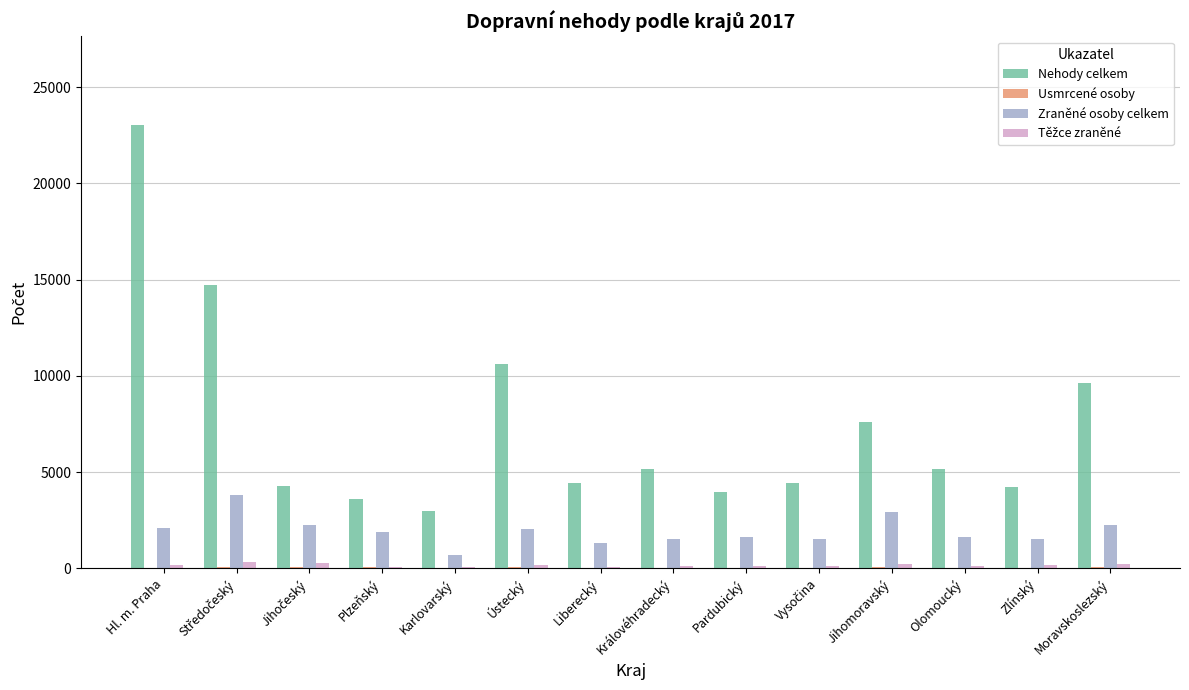

The Nehody celkem series shows 5456 at Pardubický. True or false?

False